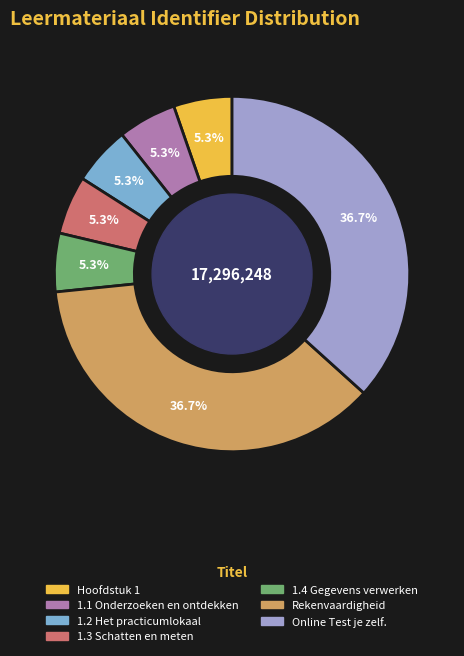

Is there any slice that represents more than half of the pie?

No